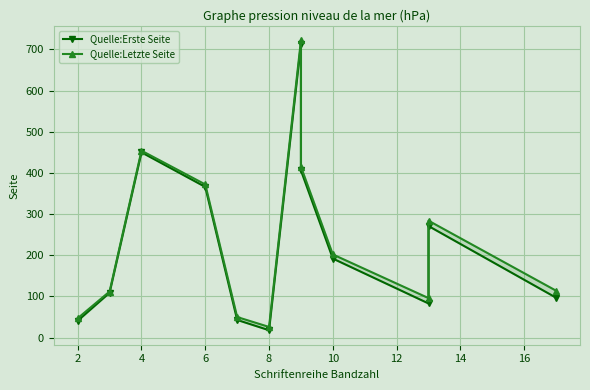

Which series changed the most between 2 and 14?

Quelle:Letzte Seite